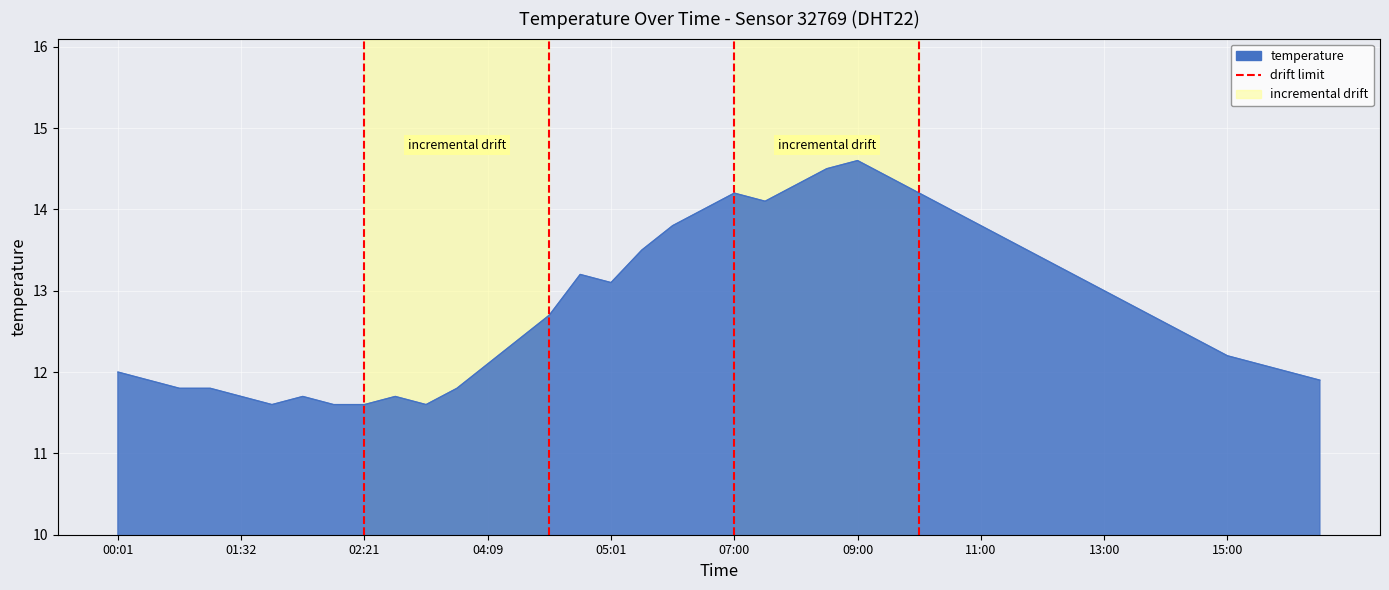

Is it true that the value at 02:21 is 0?

False